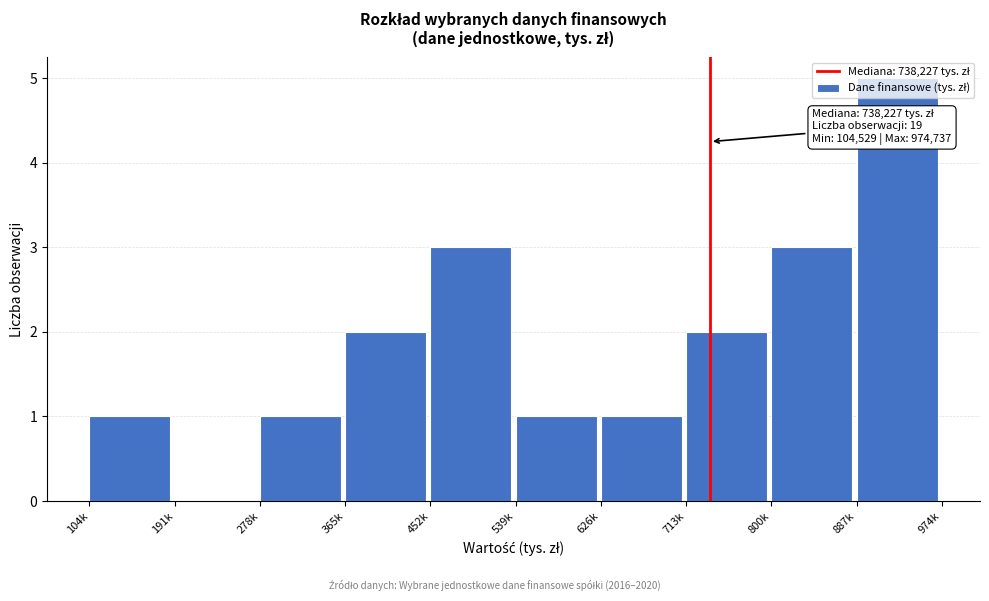

What is the sum of the values at 887k and 452k?

8